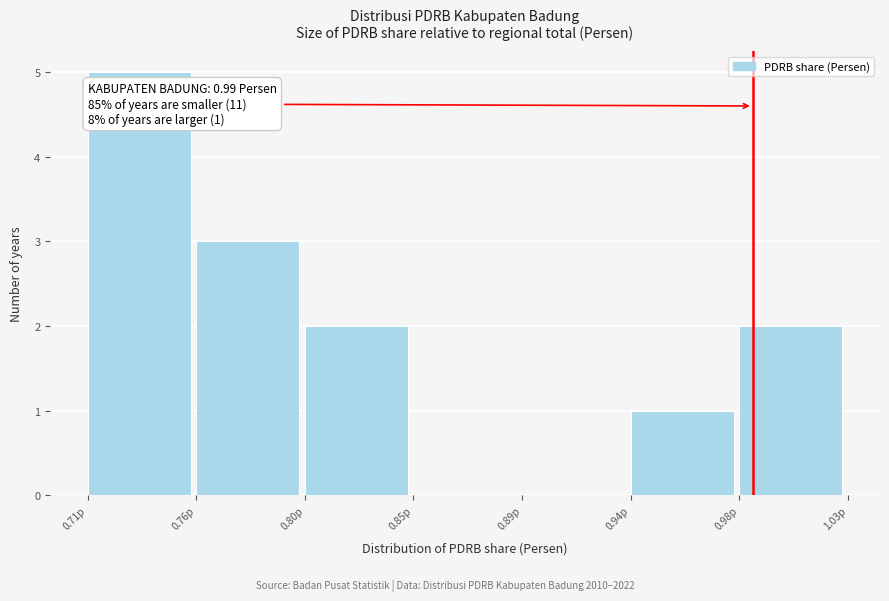

Reading left to right, extract all data points from this chart.

0.71p=5	0.76p=3	0.80p=2	0.85p=0	0.89p=0	0.94p=1	0.98p=2